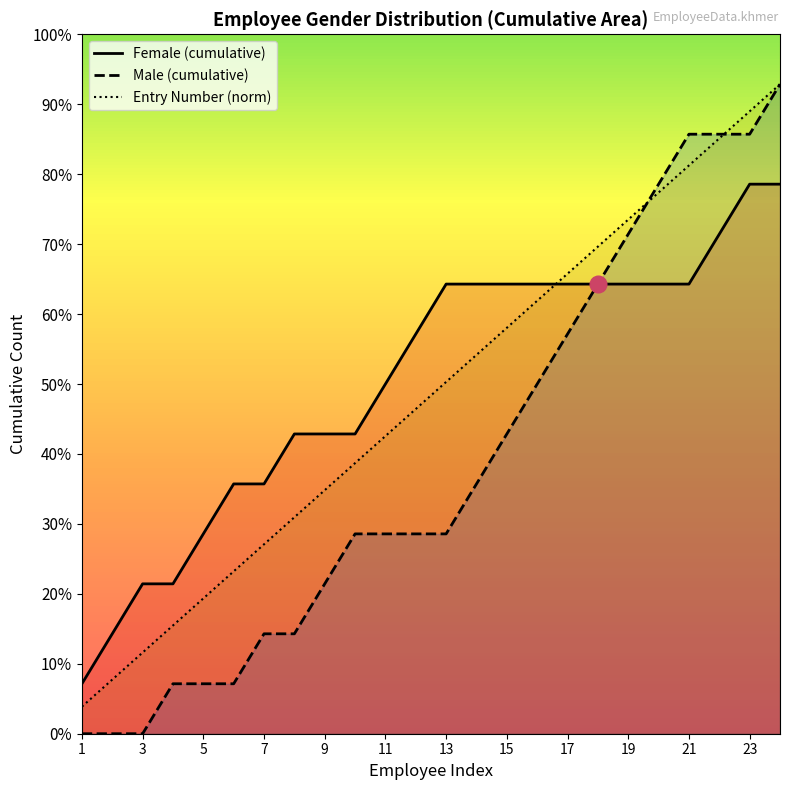

What are all the series names shown in the legend?

Female (cumulative), Male (cumulative), Entry Number (norm)